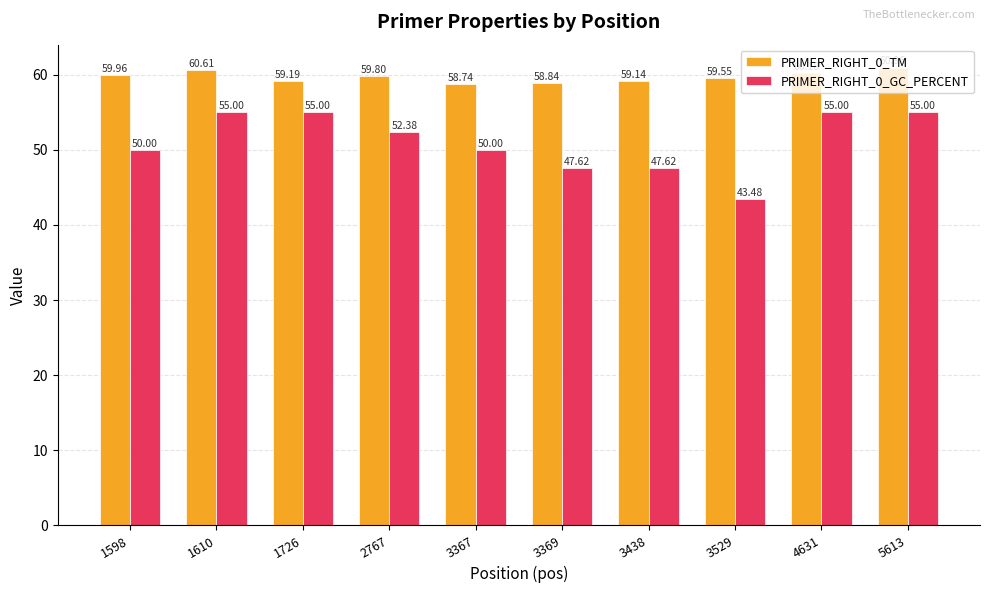

At 3369, list the series in order from largest to smallest.

PRIMER_RIGHT_0_TM, PRIMER_RIGHT_0_GC_PERCENT